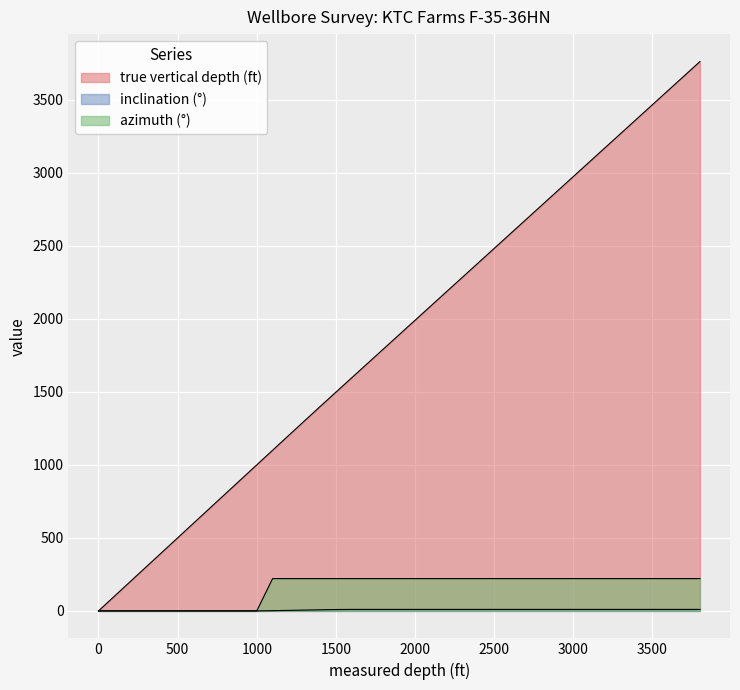

Which series has the largest range (max minus min)?

true vertical depth (ft)